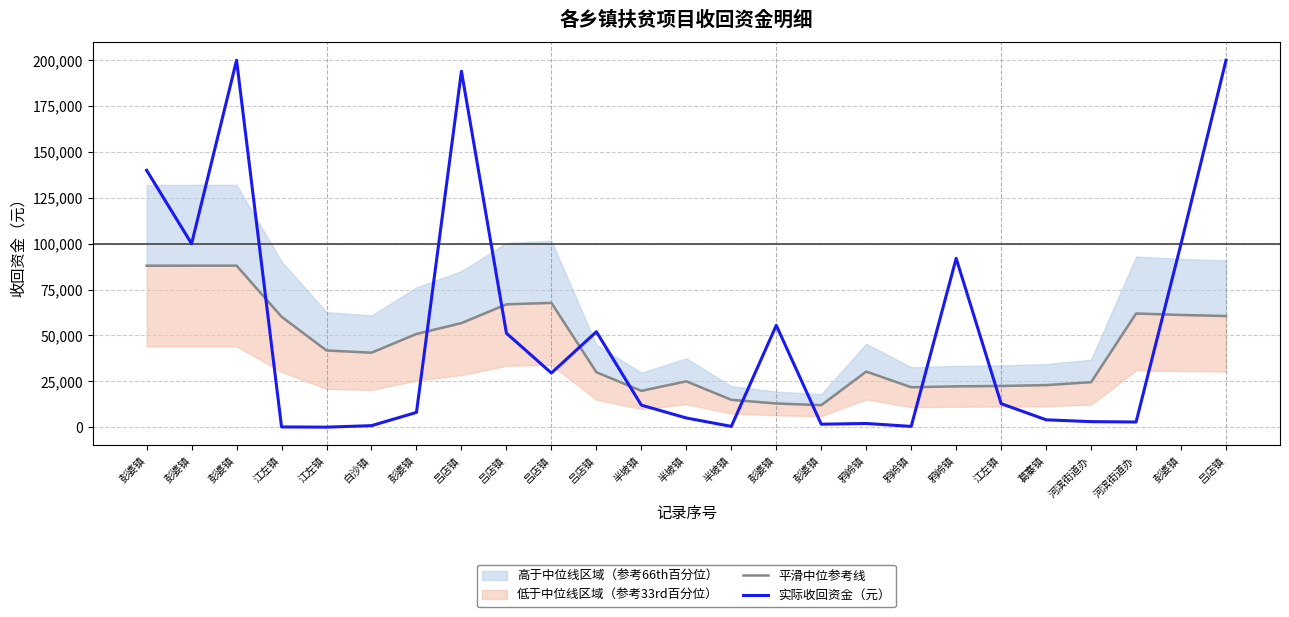

Reading left to right, what are all the values shown in this chart?

平滑中位参考线: 彭婆镇=88000.0	彭婆镇=88021.9	彭婆镇=88022.0	江左镇=60184.1	江左镇=41791.1	白沙镇=40591.1	彭婆镇=50809.2	吕店镇=56709.1	吕店镇=66946.9	吕店镇=67740.0	吕店镇=29940.0	半坡镇=19780.0	半坡镇=24980.0	半坡镇=14900.0	彭婆镇=12900.0	彭婆镇=11980.0	鸦岭镇=30300.0	鸦岭镇=21760.0	鸦岭镇=22240.0	江左镇=22440.0	葛寨镇=22920.0	河滨街道办=24520.0	河滨街道办=61960.0	彭婆镇=61160.0	吕店镇=60560.0
实际收回资金（元）: 彭婆镇=140000.0	彭婆镇=100000.0	彭婆镇=200000.0	江左镇=109.6	江左镇=0.4	白沙镇=810.7	彭婆镇=8034.6	吕店镇=194000.0	吕店镇=51200.0	吕店镇=29500.0	吕店镇=52000.0	半坡镇=12000.0	半坡镇=5000.0	半坡镇=400.0	彭婆镇=55500.0	彭婆镇=1600.0	鸦岭镇=2000.0	鸦岭镇=400.0	鸦岭镇=92000.0	江左镇=12800.0	葛寨镇=4000.0	河滨街道办=3000.0	河滨街道办=2800.0	彭婆镇=100000.0	吕店镇=200000.0